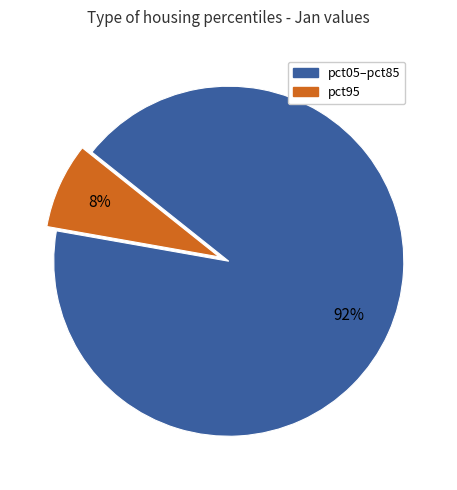

Is there any slice that represents more than half of the pie?

Yes